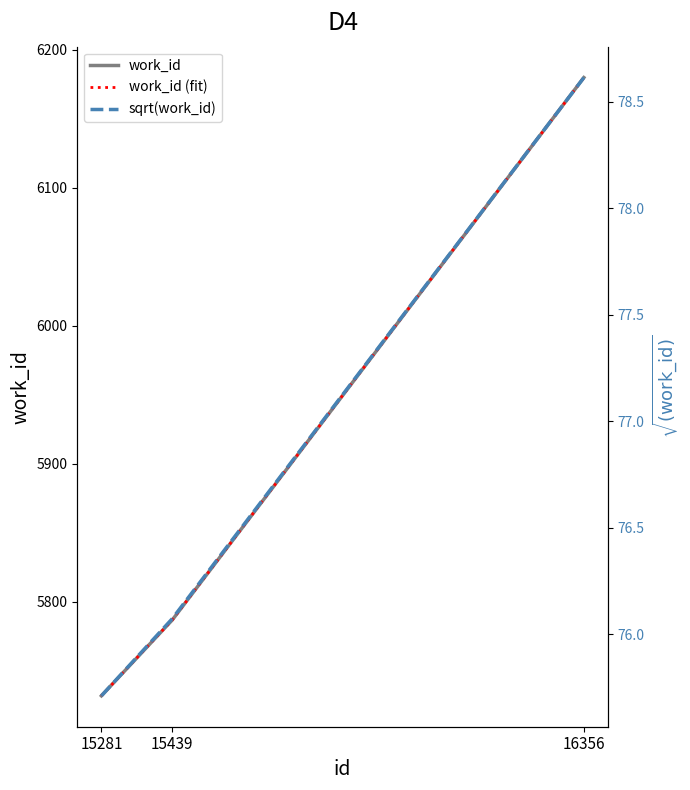

Which series has the largest total across all categories?

work_id